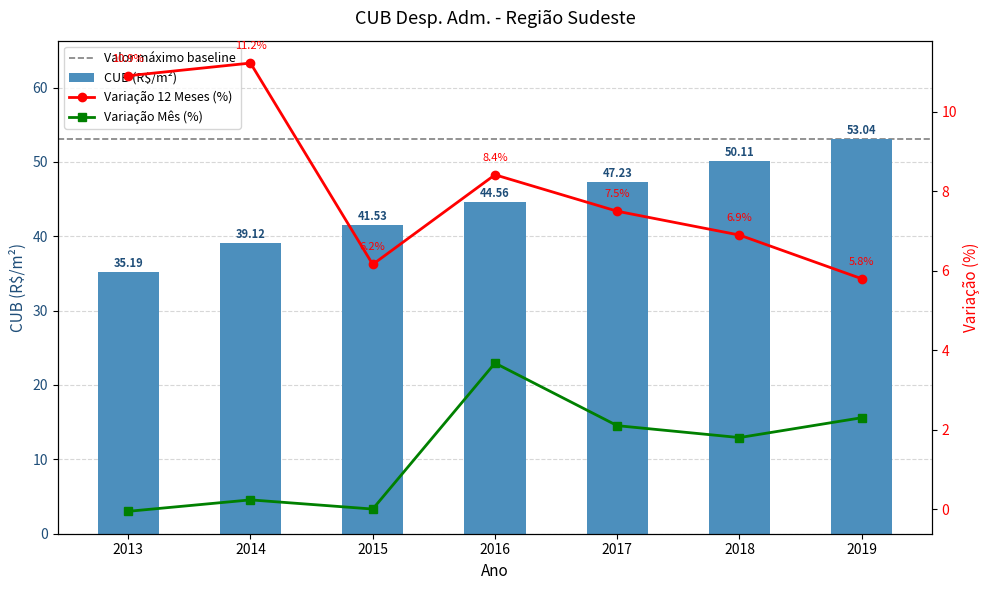

Between 2018 and 2013, which is larger?

2018